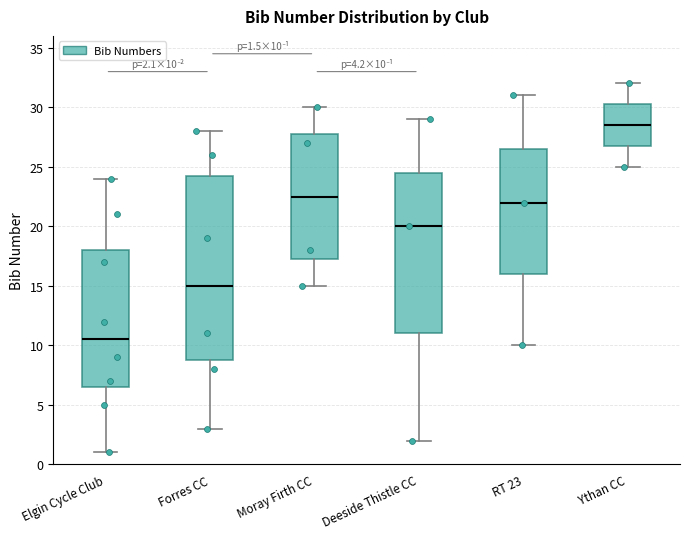

Comparing the boxes themselves (not the whiskers), which one is the tallest?

Forres CC